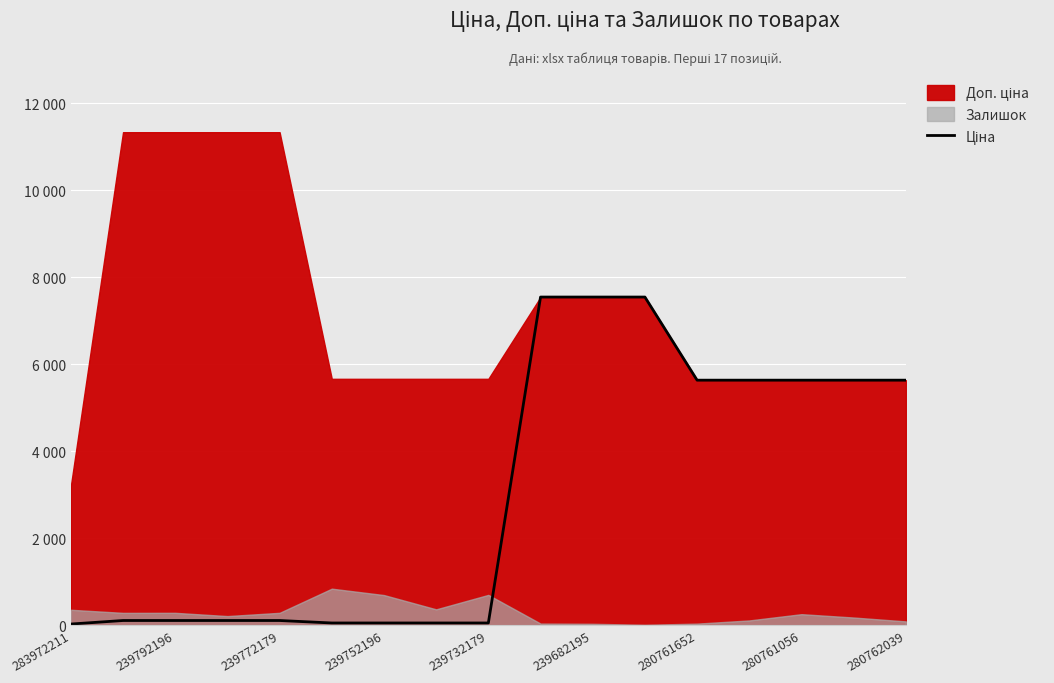

What is the sum of all values?

51529.8